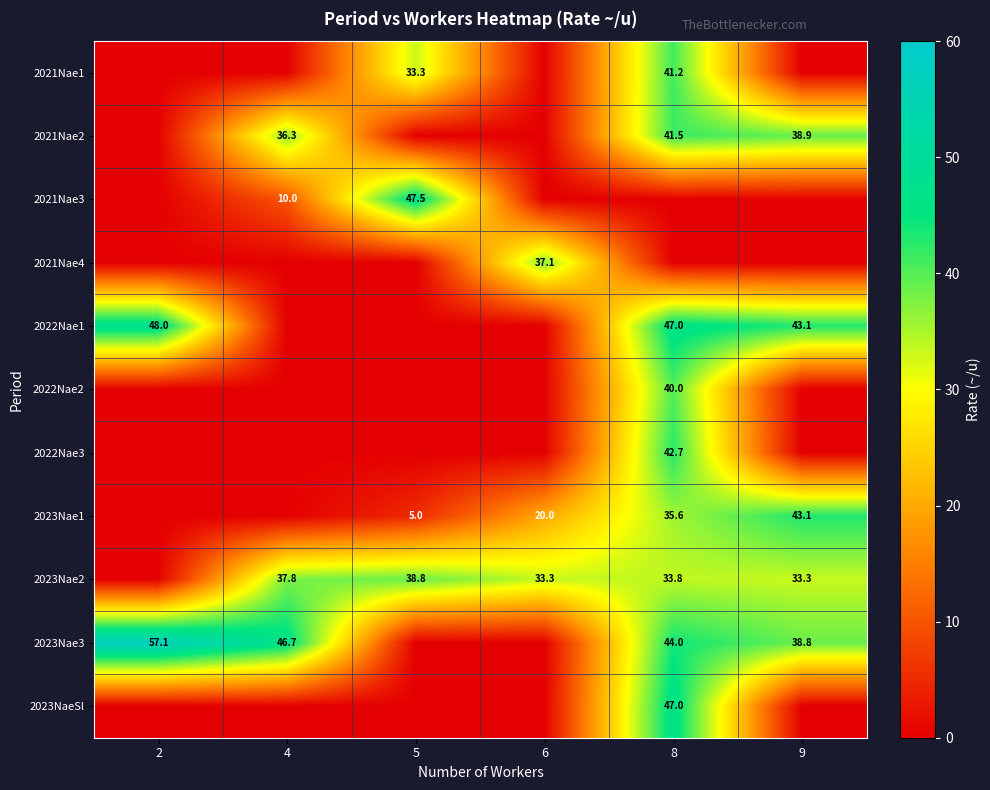

The 2021Nae2 series shows 27.9 at 8. True or false?

False